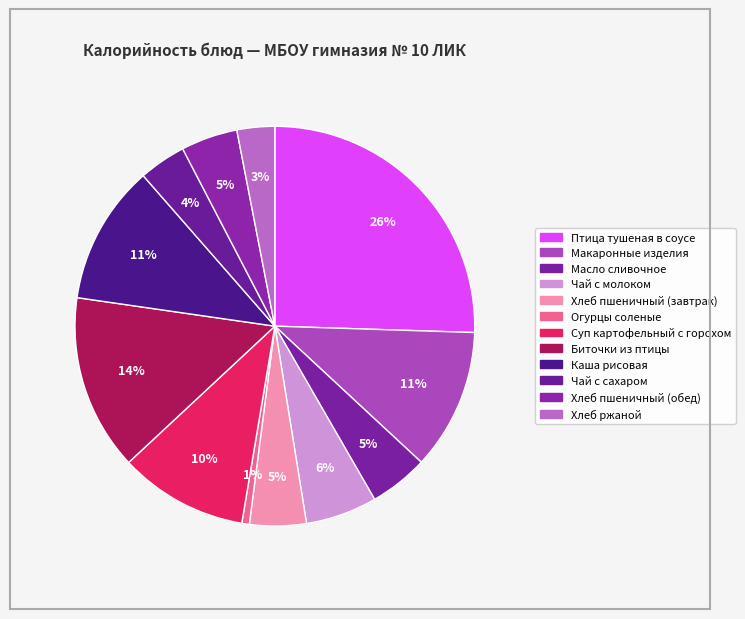

Count the number of slices in the pie.

12